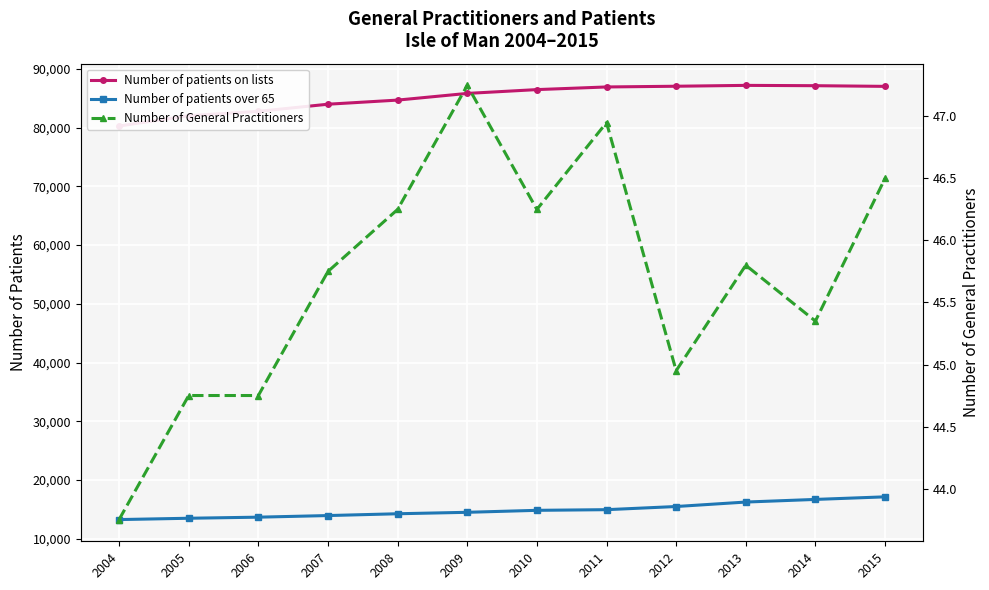

Which category has the highest value across all series?

2013